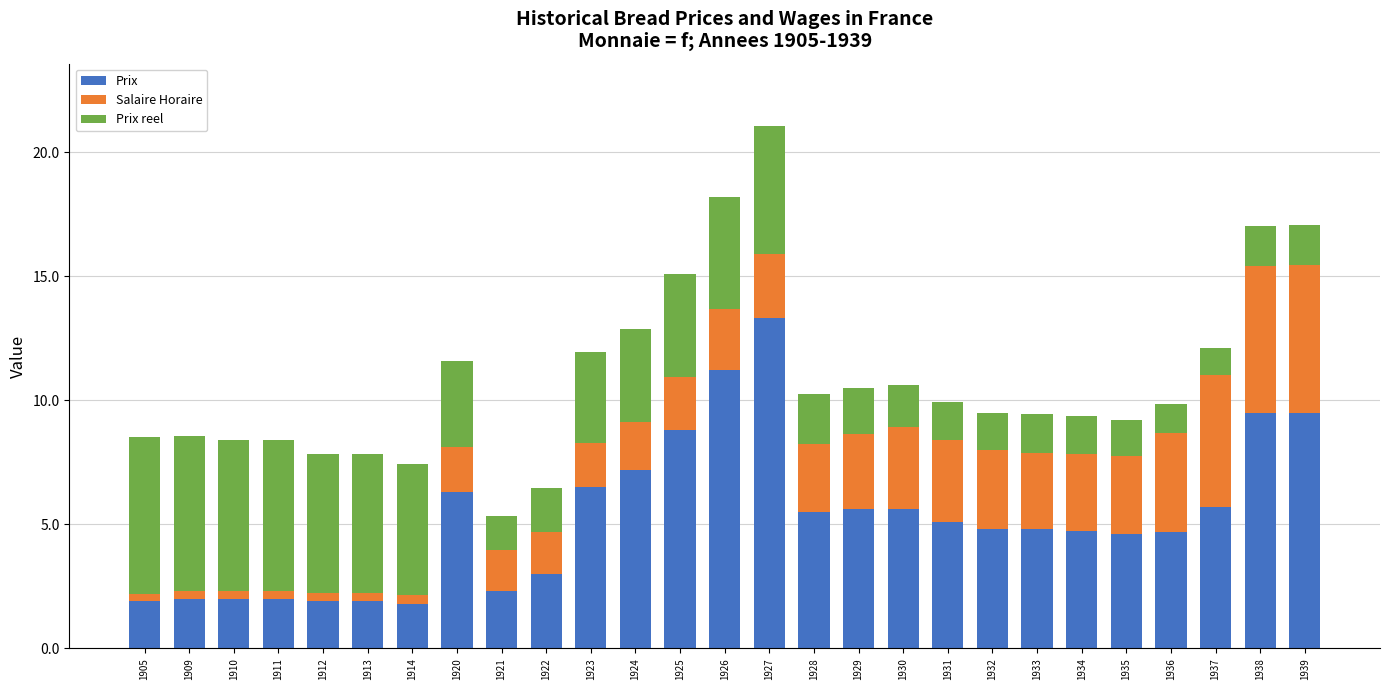

At which label does Prix reach its peak?

1927